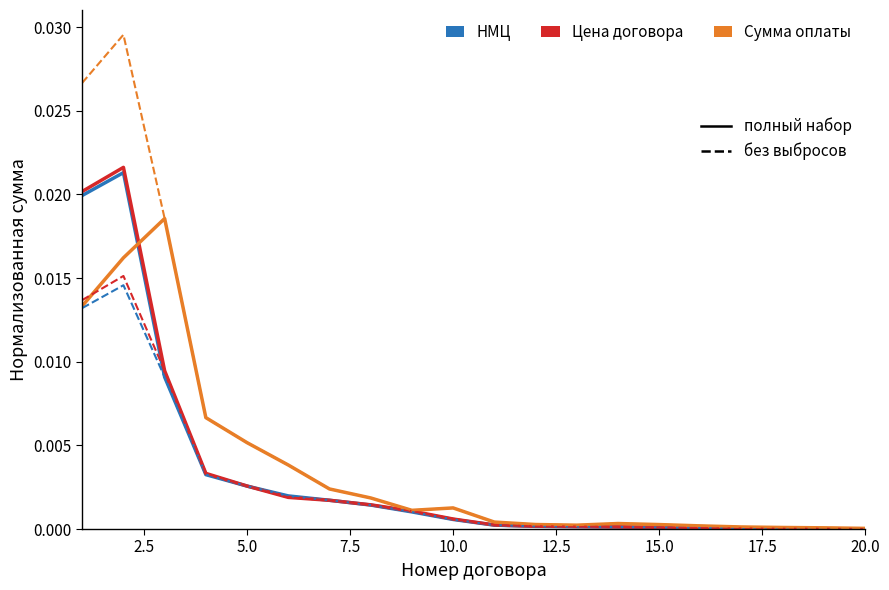

The value of Цена договора at 10 is 0.0. True or false?

False